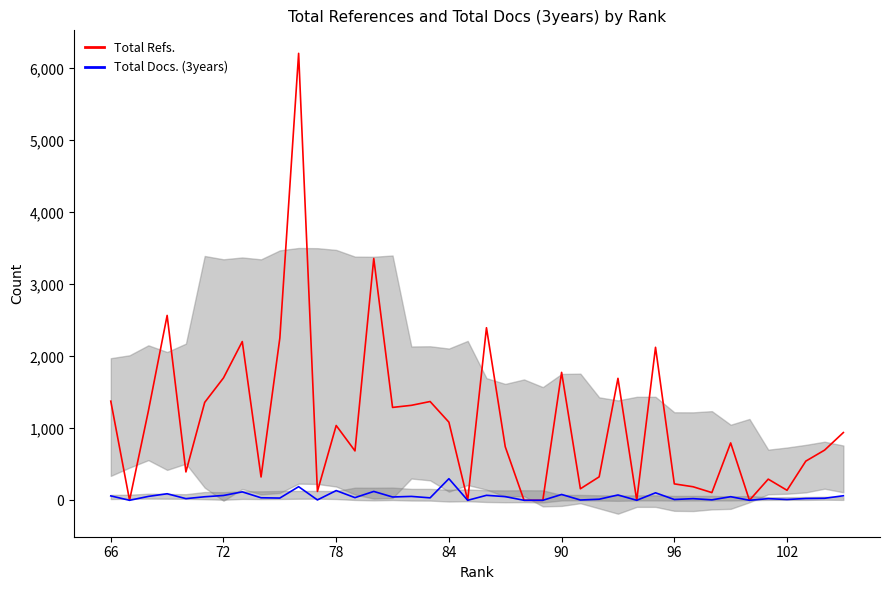

Reading right to left, transcribe all the data shown in this chart.

Total Refs.: 941	697	544	139	294	0	797	107	188	228	2125	0	1694	326	160	1777	0	0	744	2397	0	1085	1372	1319	1290	3359	686	1039	123	6208	2254	324	2205	1700	1360	394	2568	1239	0	1377
Total Docs. (3years): 63	28	25	11	23	0	50	6	23	11	104	0	74	15	4	81	0	0	51	69	0	300	34	54	46	123	37	135	5	189	31	35	117	67	49	23	91	54	0	61